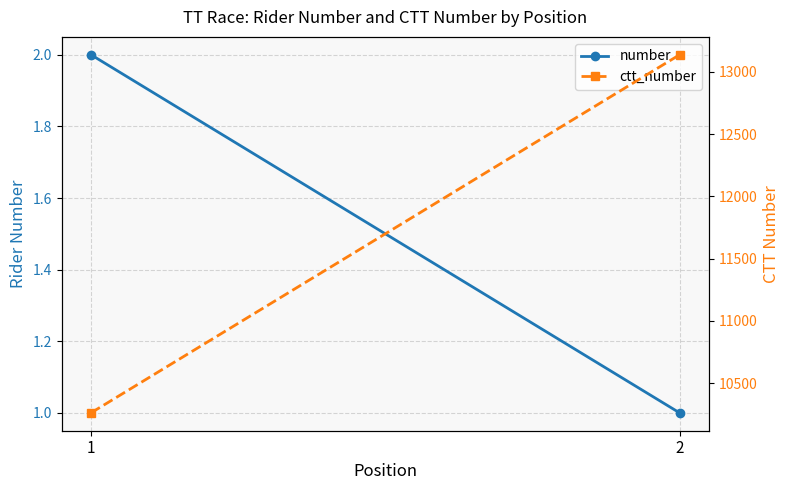

Which series has the largest total across all categories?

ctt_number